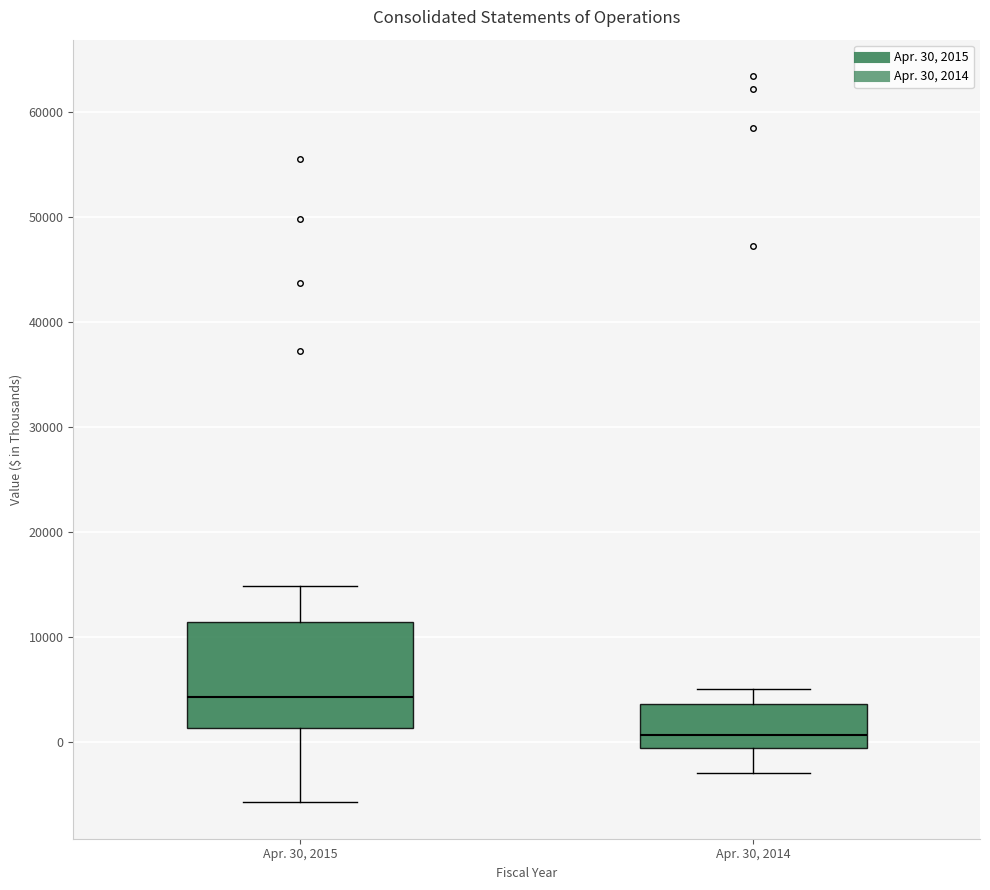

Reading left to right, read every box against the y-axis: the position of its median line, the range the box covers, and the ends of its whiskers. The values are not printed on the chart, so give them approximately, as read against the axis.

Apr. 30, 2015: median 4000, box 1000 to 11000, whiskers -6000 to 15000
Apr. 30, 2014: median 1000, box -1000 to 4000, whiskers -3000 to 5000